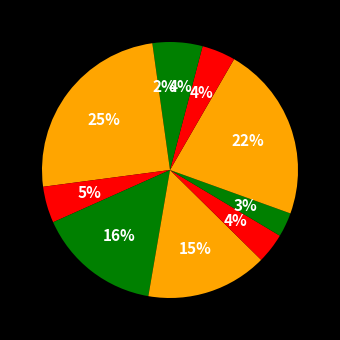

How many slices are in this pie chart?

10